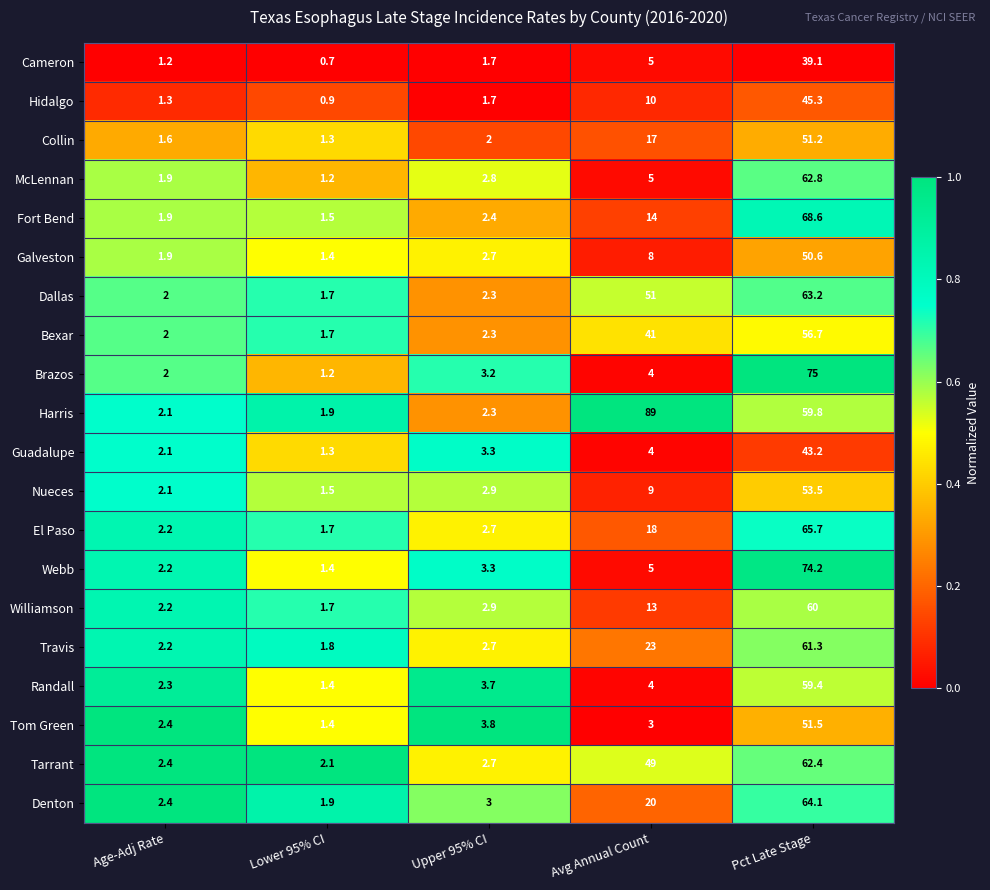

Which category has the highest value across all series?

Avg Annual Count